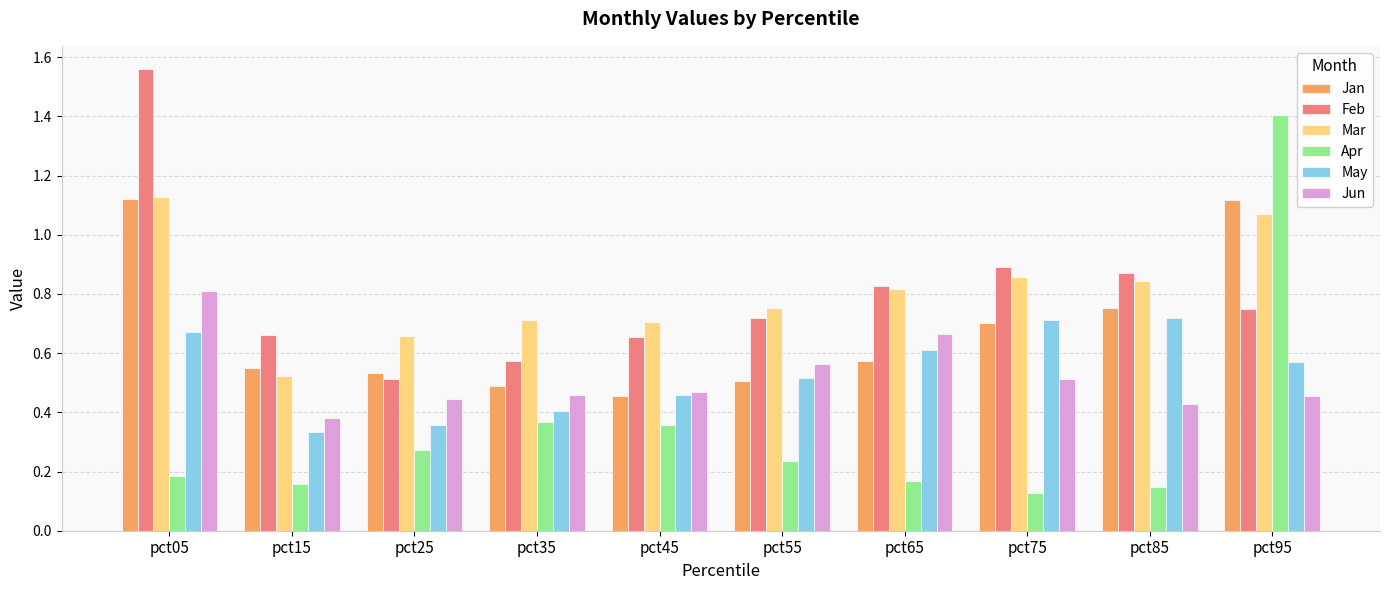

What is the difference between the maximum and minimum values in the Apr series?

1.3